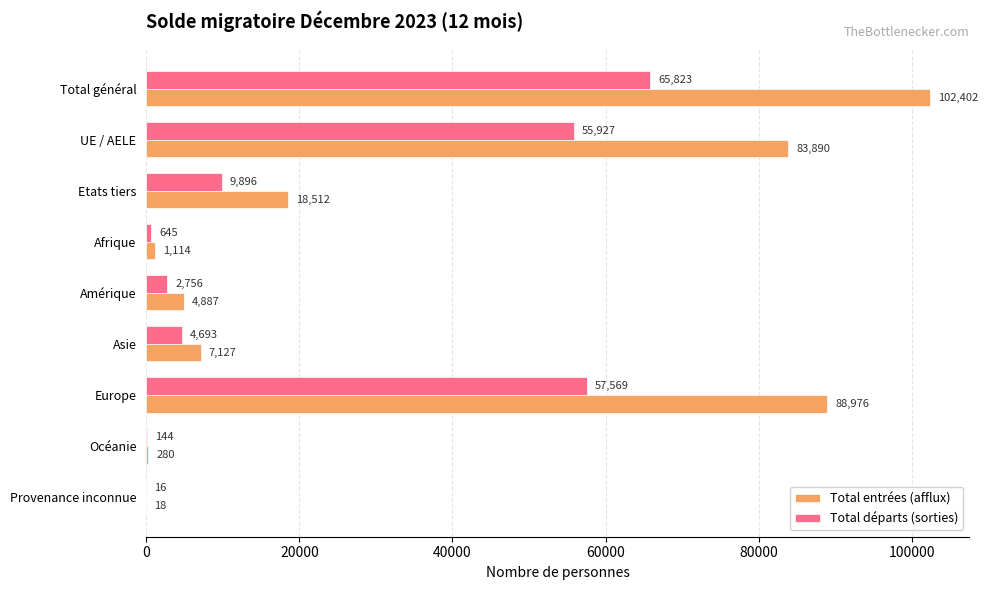

Is it true that Total entrées (afflux) equals 3647 at Asie?

False